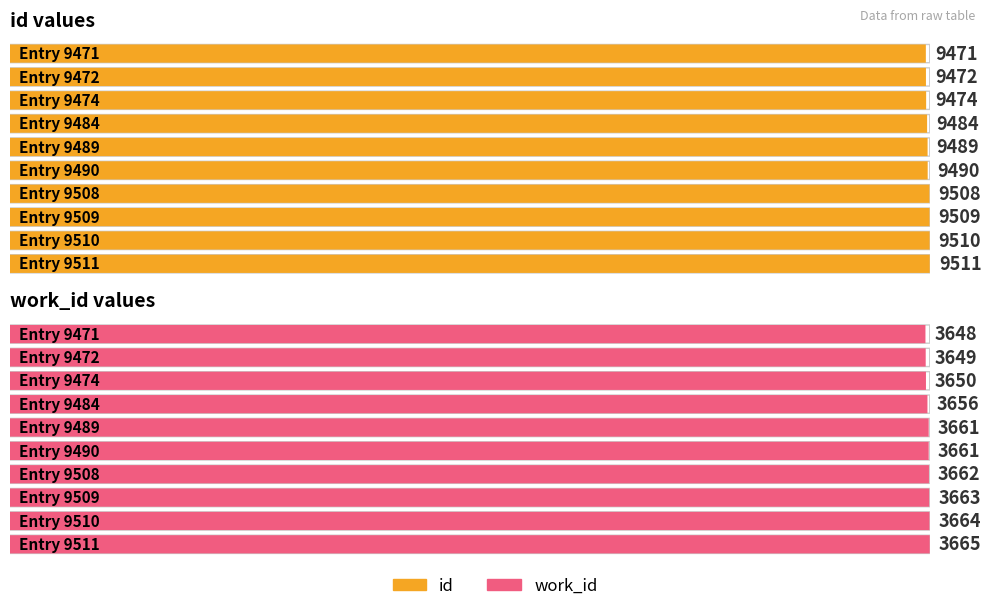

What is the sum of the work_id values at 9474 and 9508?

7312